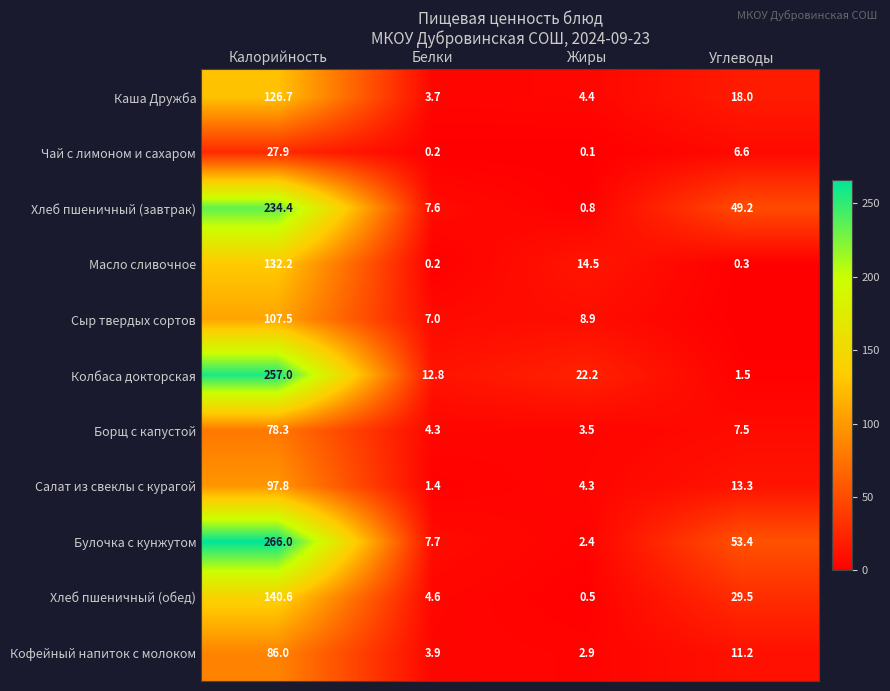

At Калорийность, list the series in order from smallest to largest.

Чай с лимоном и сахаром, Борщ с капустой, Кофейный напиток с молоком, Салат из свеклы с курагой, Сыр твердых сортов, Каша Дружба, Масло сливочное, Хлеб пшеничный (обед), Хлеб пшеничный (завтрак), Колбаса докторская, Булочка с кунжутом